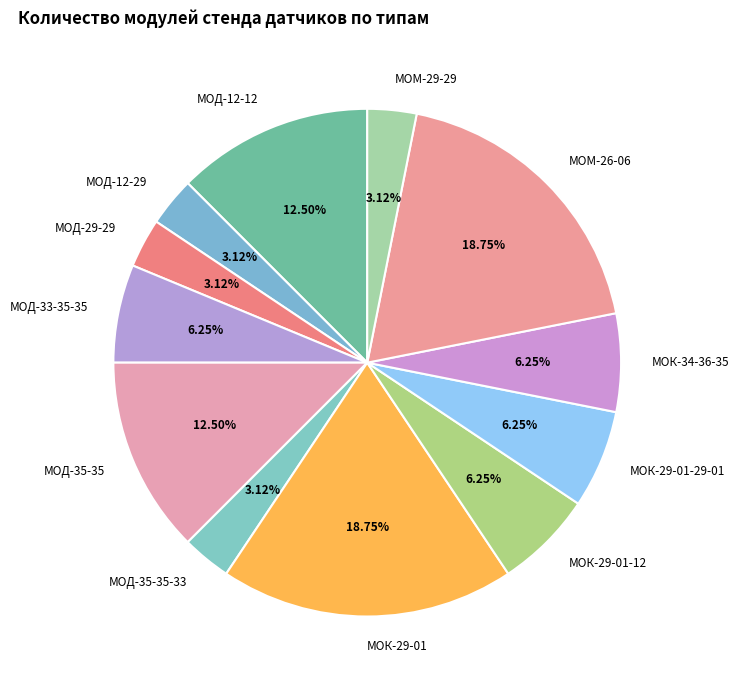

To the nearest percent, what is the combined percentage of МОД-12-12 and МОК-29-01-29-01?

19%